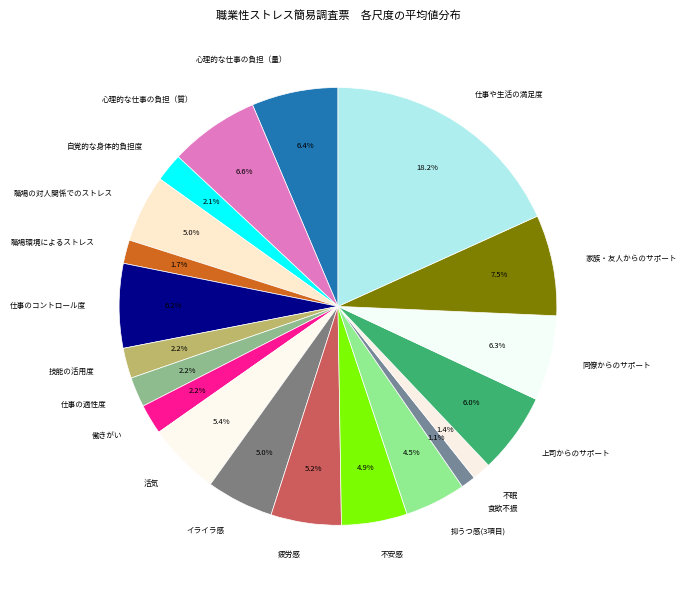

Combined, do 上司からのサポート and 同僚からのサポート account for over 50%?

No